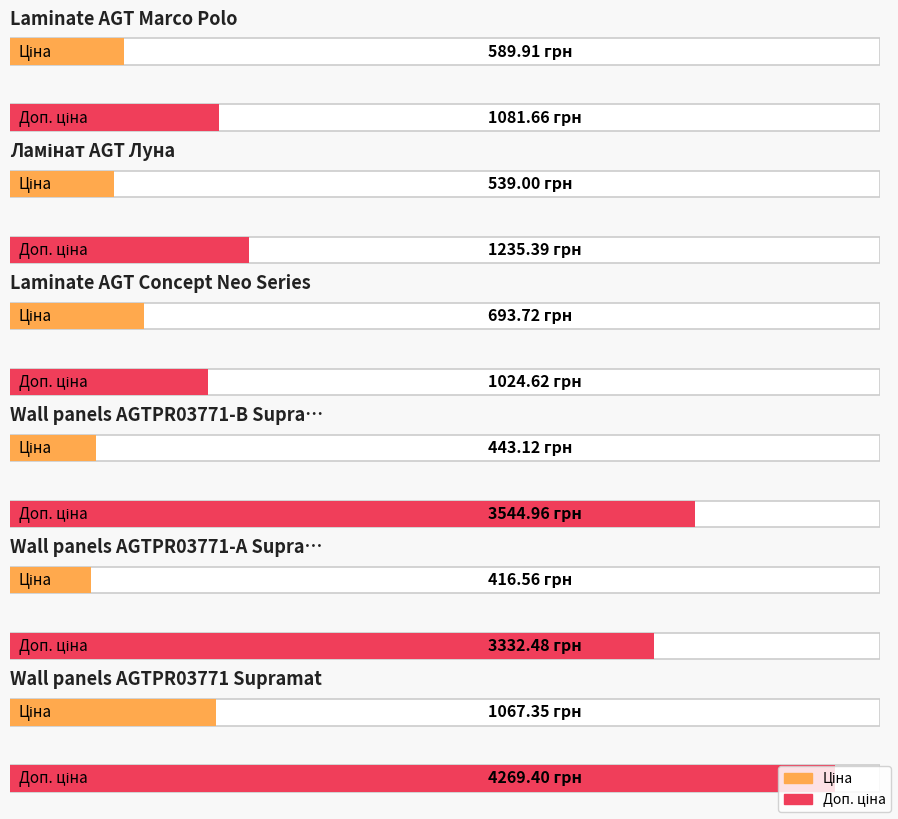

The value of Доп. ціна at Laminate AGT Marco Polo is 453.8. True or false?

False